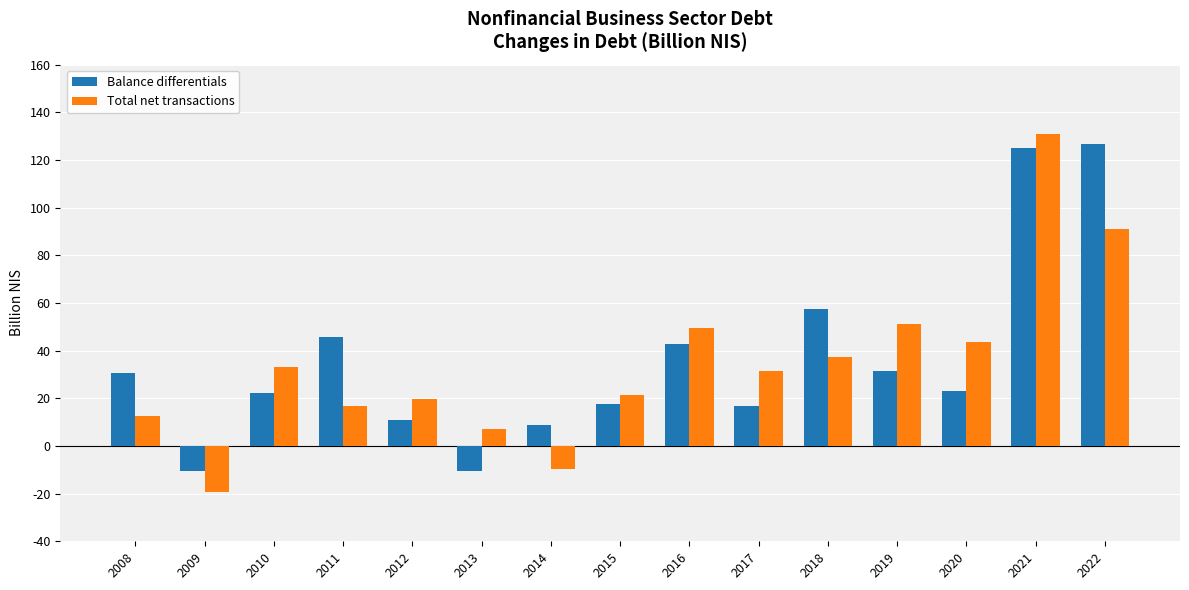

At which label is Total net transactions closest to 55?

2019